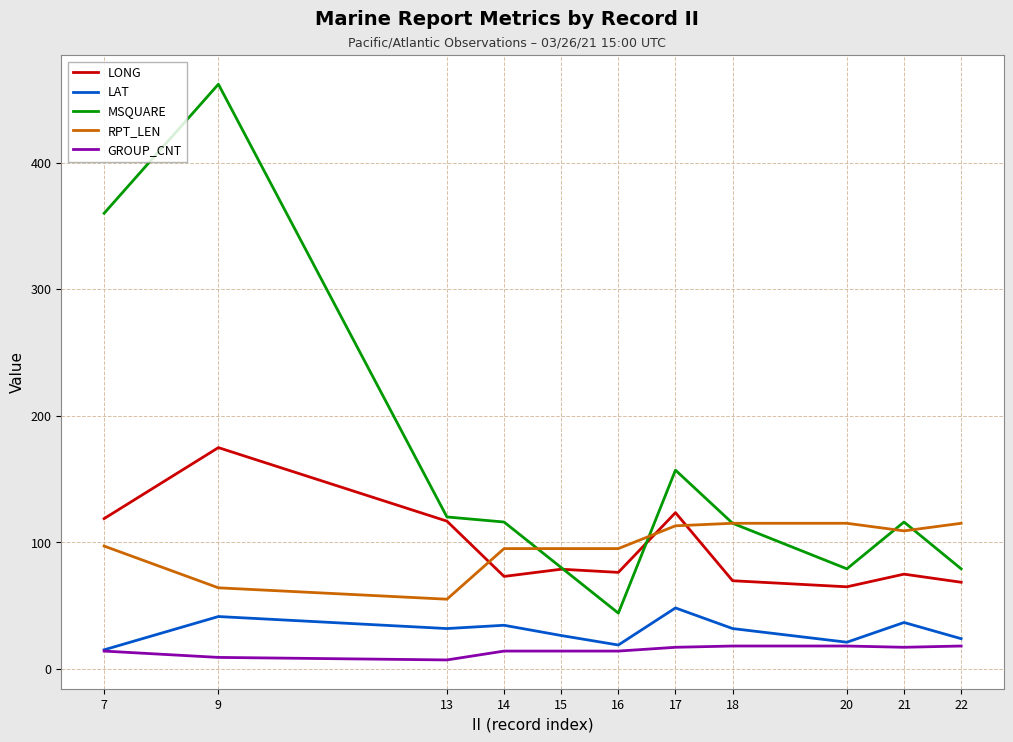

True or false: LAT and RPT_LEN cross at least once.

False